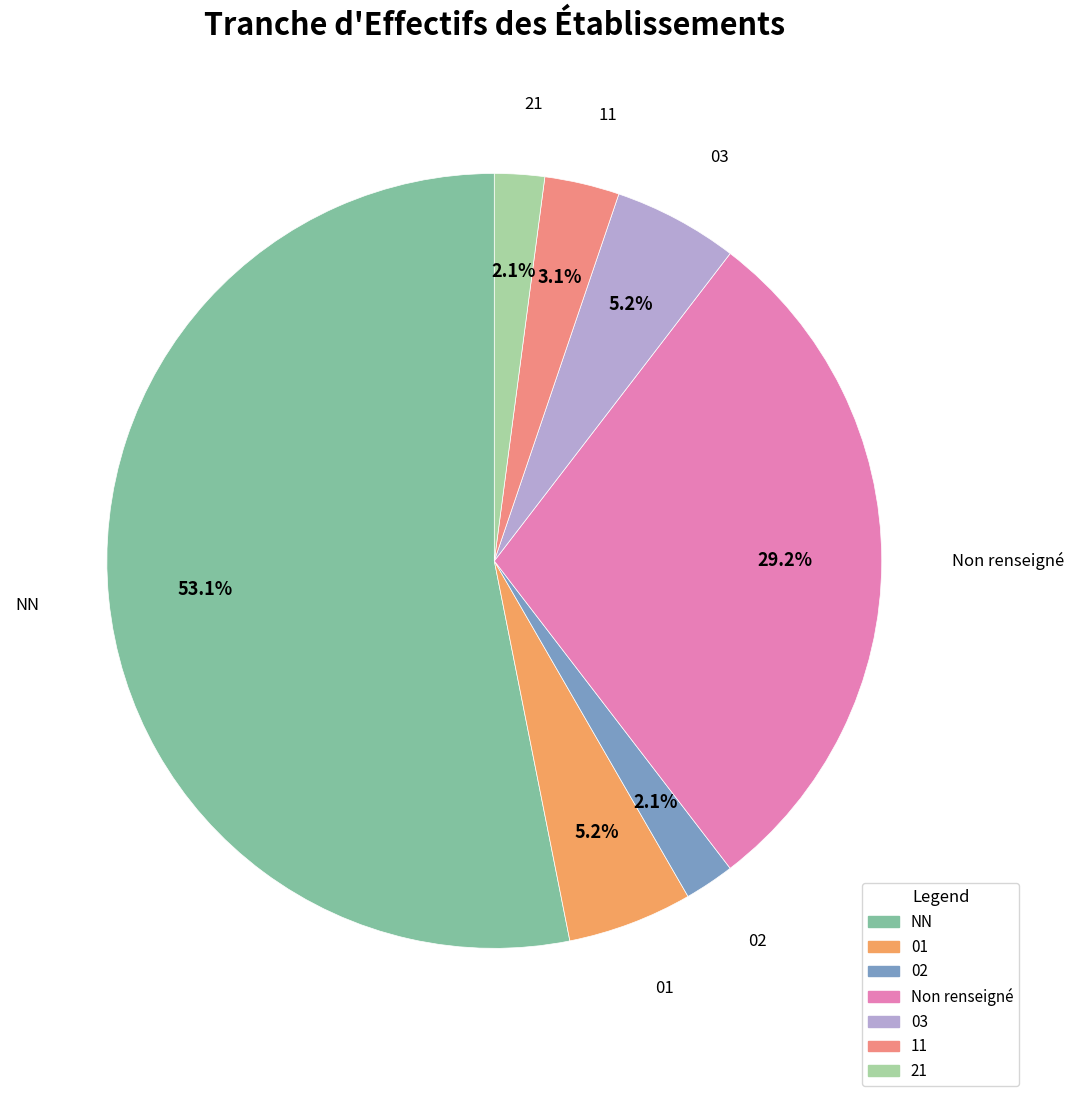

Is there a majority slice in this chart?

Yes